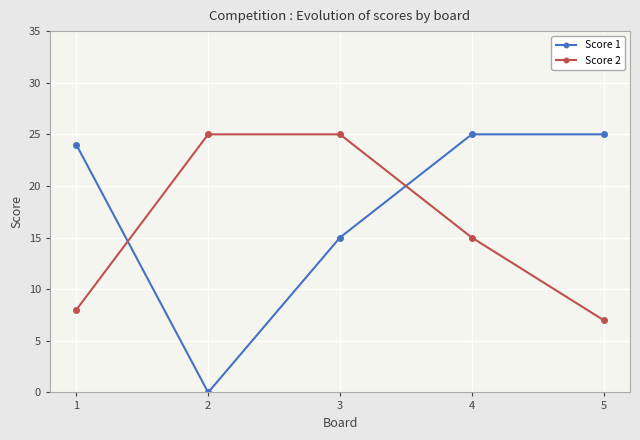

How many distinct data groups are displayed?

2